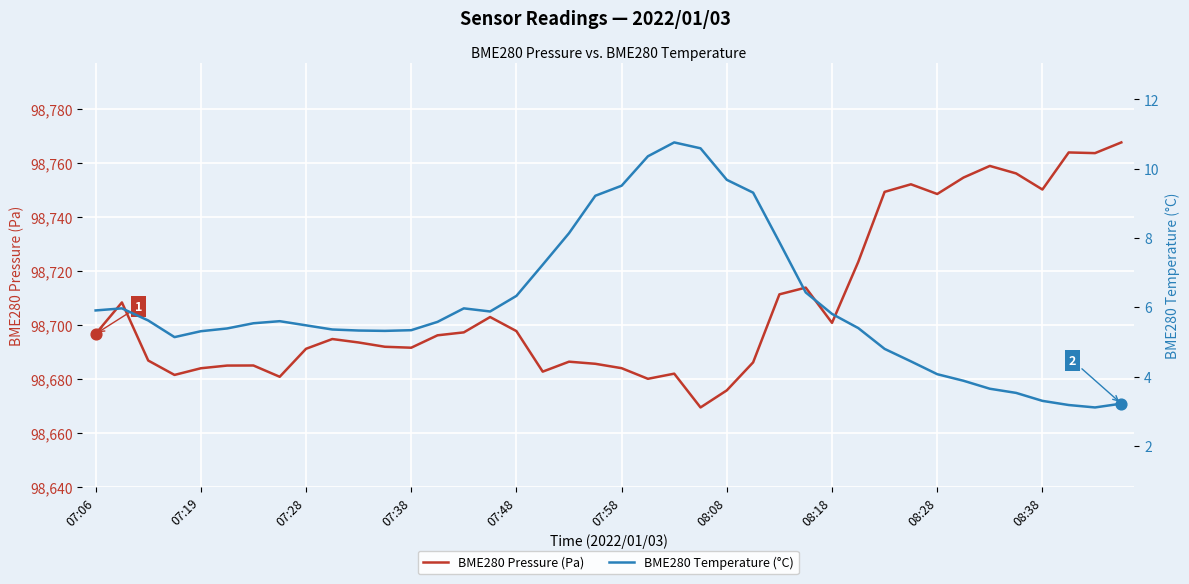

What are all the series names shown in the legend?

BME280 Pressure (Pa), BME280 Temperature (°C)